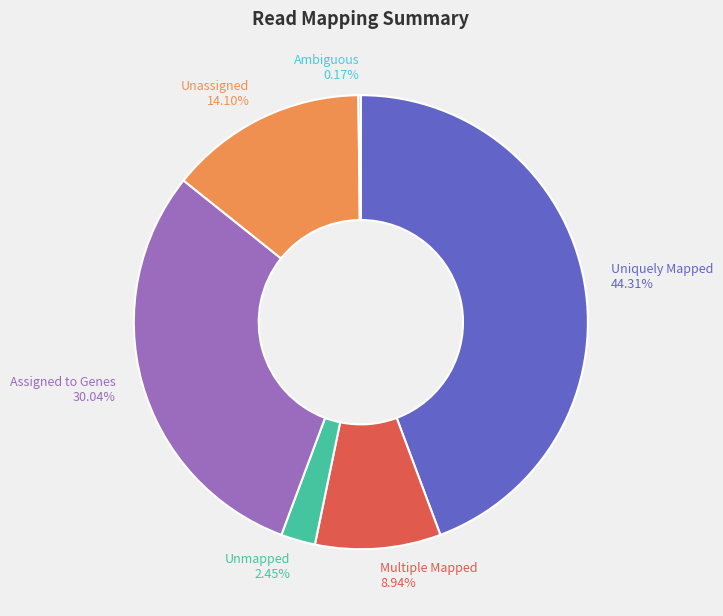

True or false: Multiple Mapped accounts for 9% of the total.

True